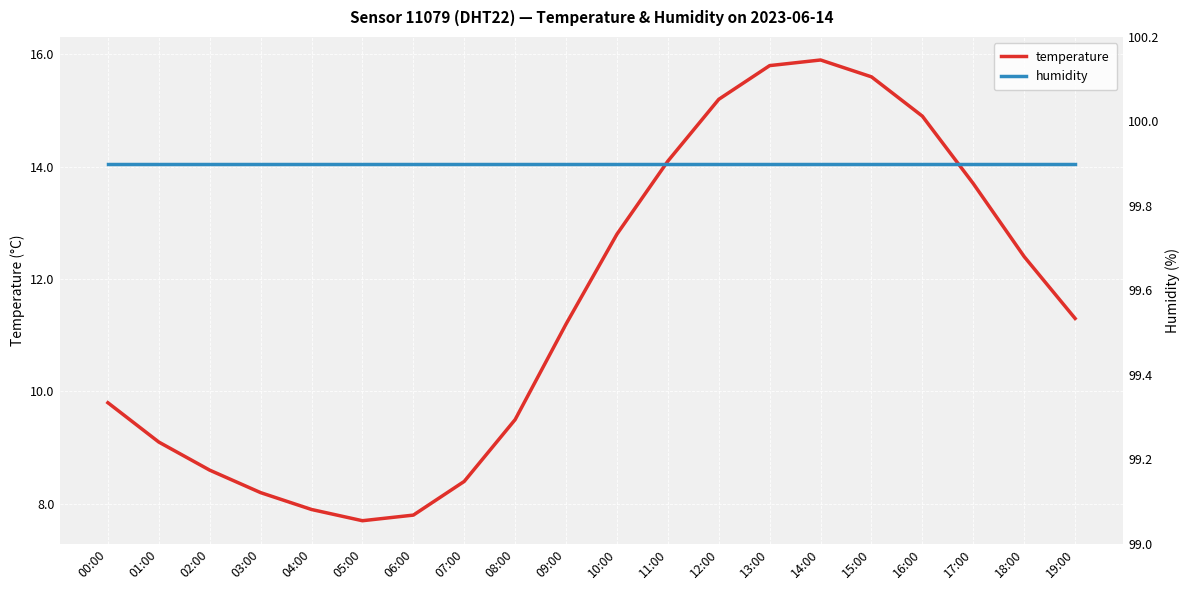

At how many categories does at least one series exceed 67?

20